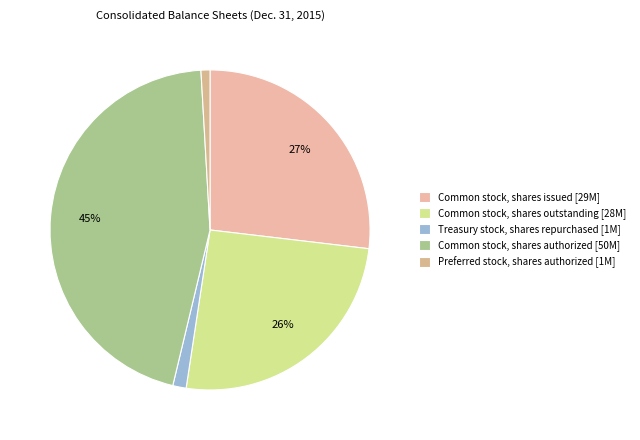

What is the largest slice in the pie chart?

Common stock, shares authorized